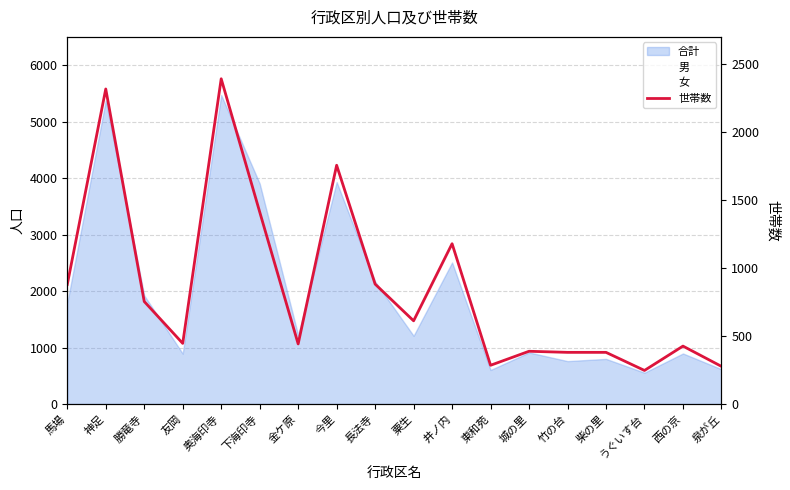

Reading left to right, list all the values displayed in this chart.

879	2317	754	446	2392	1413	442	1756	882	612	1179	285	388	380	380	247	426	277